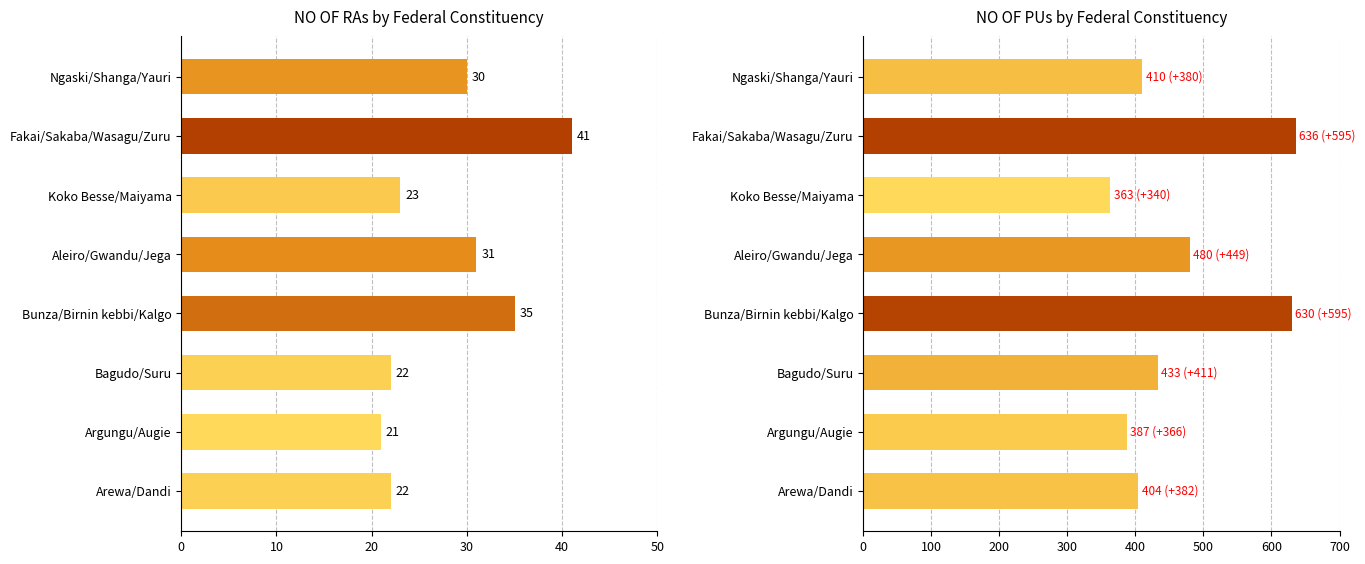

What are all the series names shown in the legend?

NO OF RAs, NO OF PUs